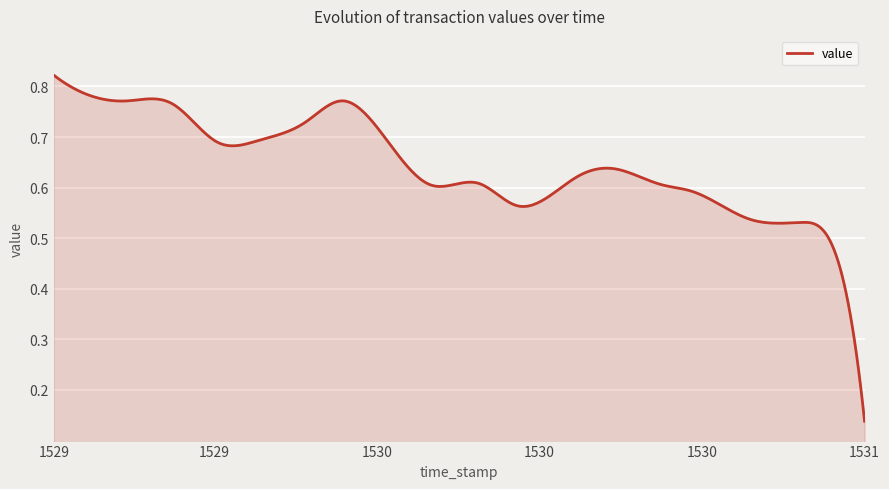

How many points are higher than both their immediate neighbors (excluding endpoints)?

3